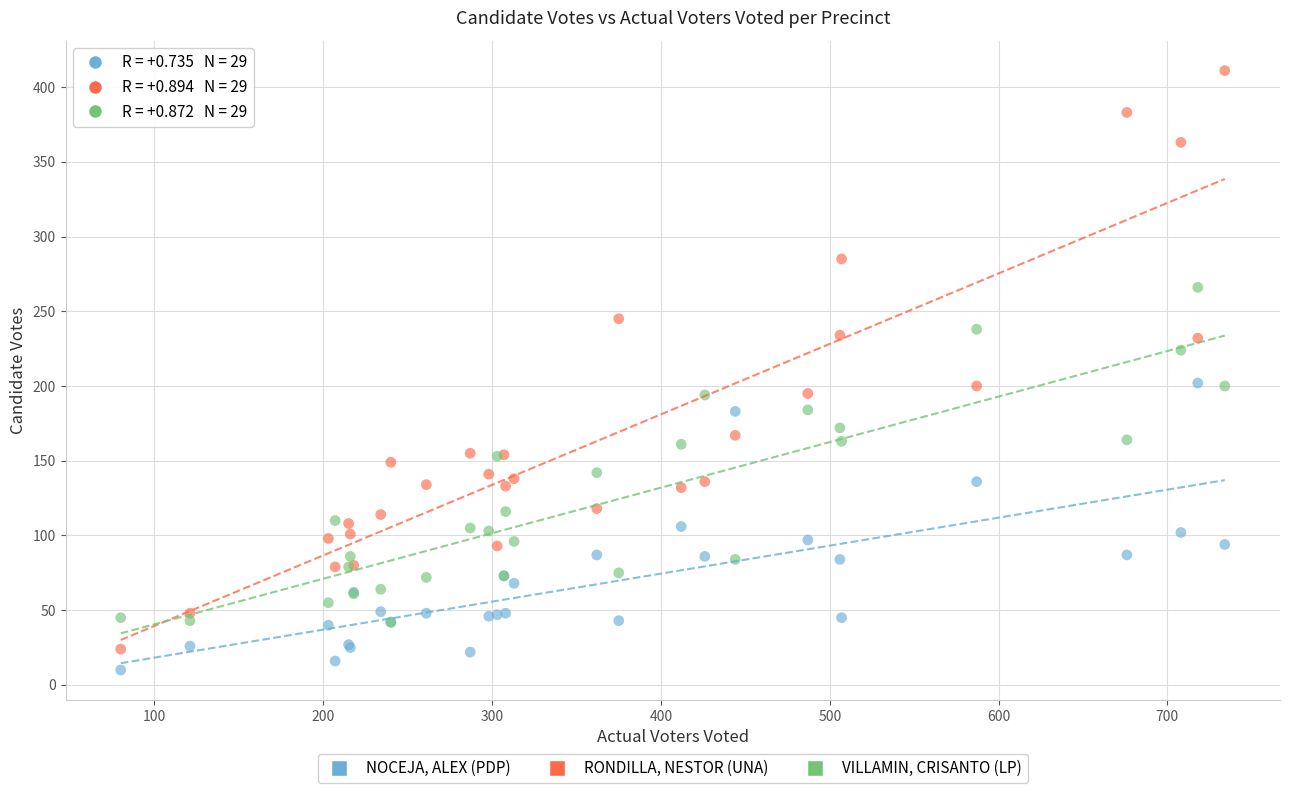

Which series reaches the minimum Y coordinate?

NOCEJA, ALEX (PDP)